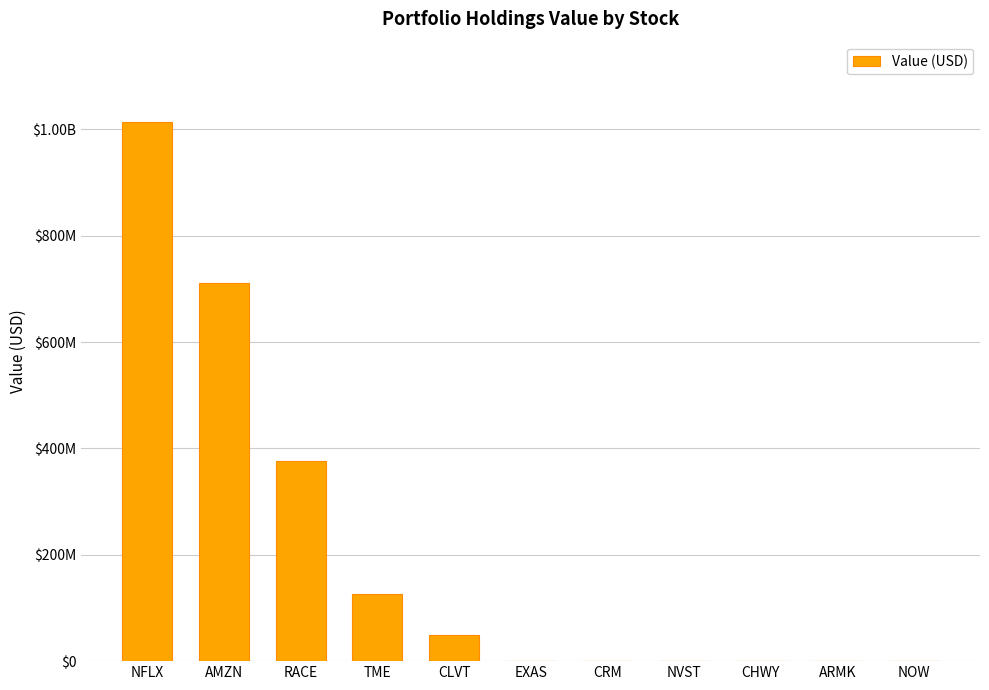

Count the number of data series in this chart.

1